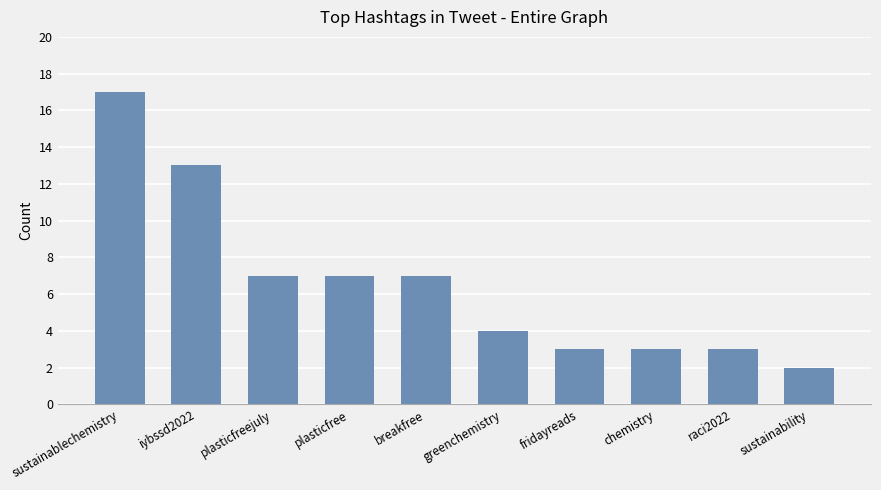

Which label corresponds to the largest value in the chart?

sustainablechemistry